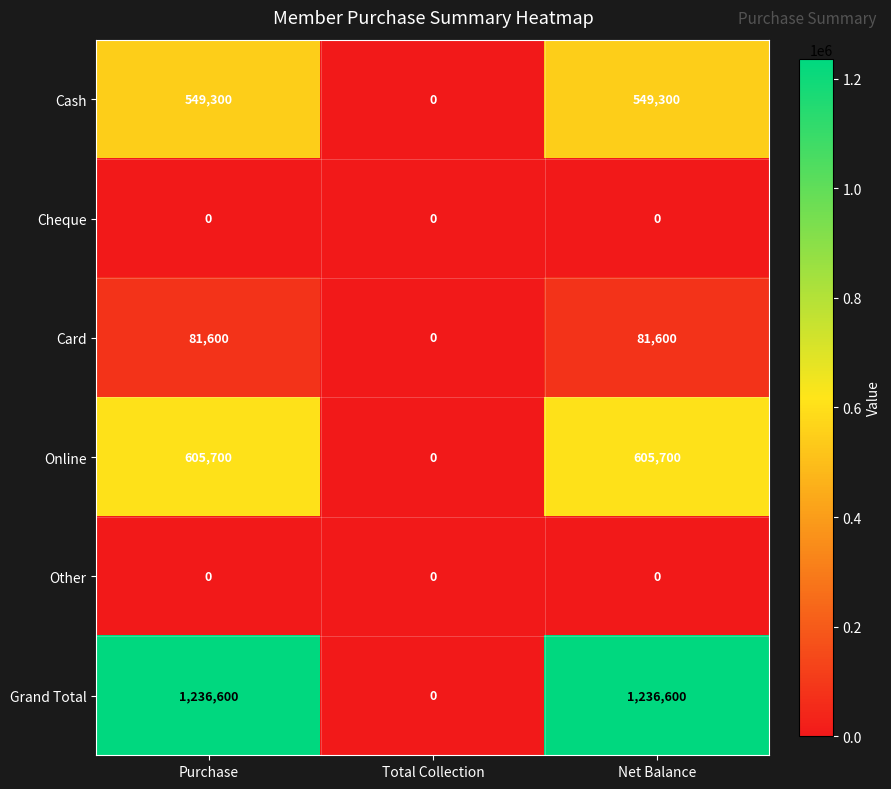

True or false: Grand Total has a value of 2190917 at Net Balance.

False